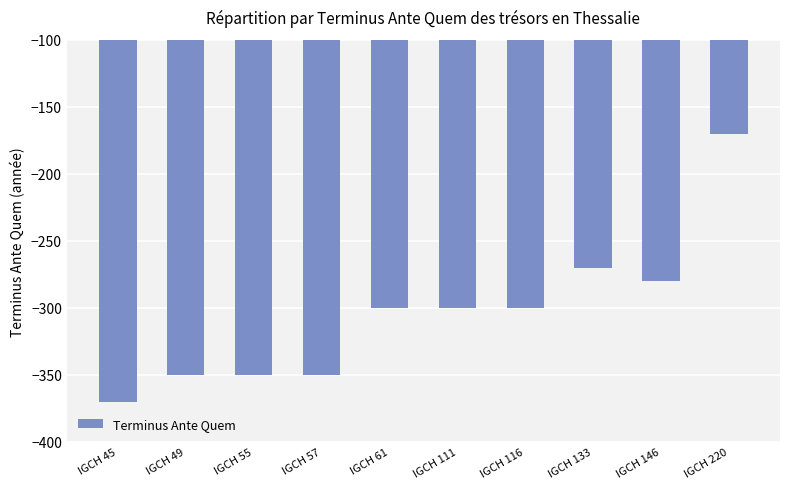

What is the value of the 4th bar from the left?

-350